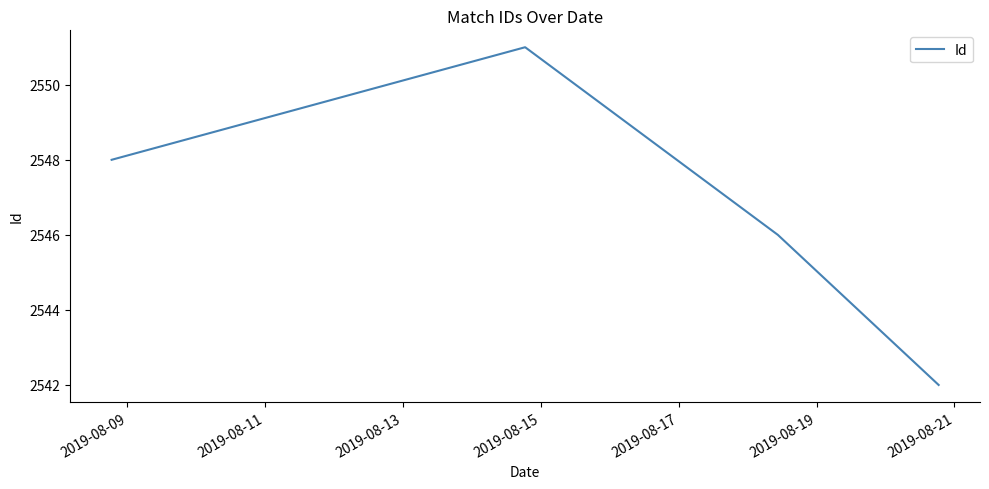

What is the sum of all values?

10187